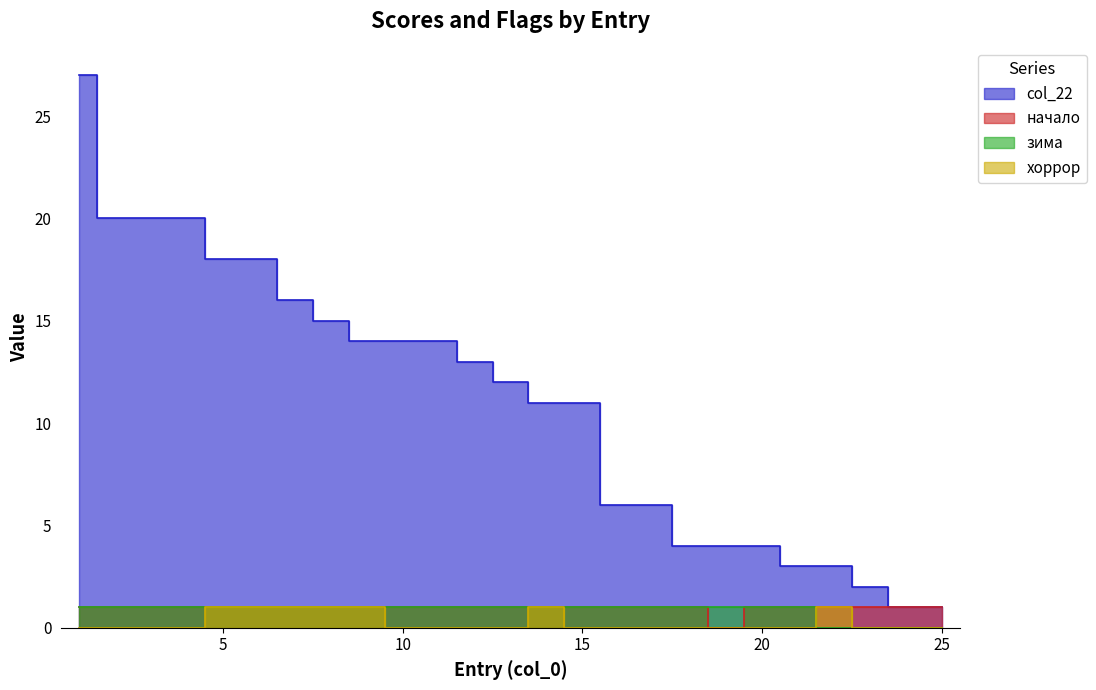

True or false: начало and зима intersect in this chart.

False